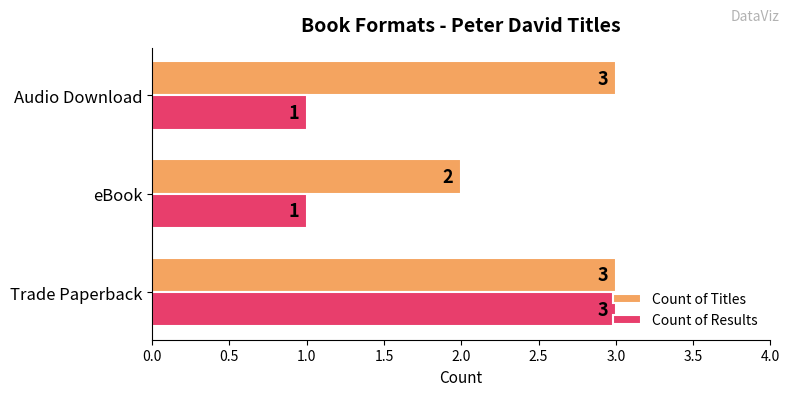

What is the approximate value of Count of Titles at Audio Download?

3